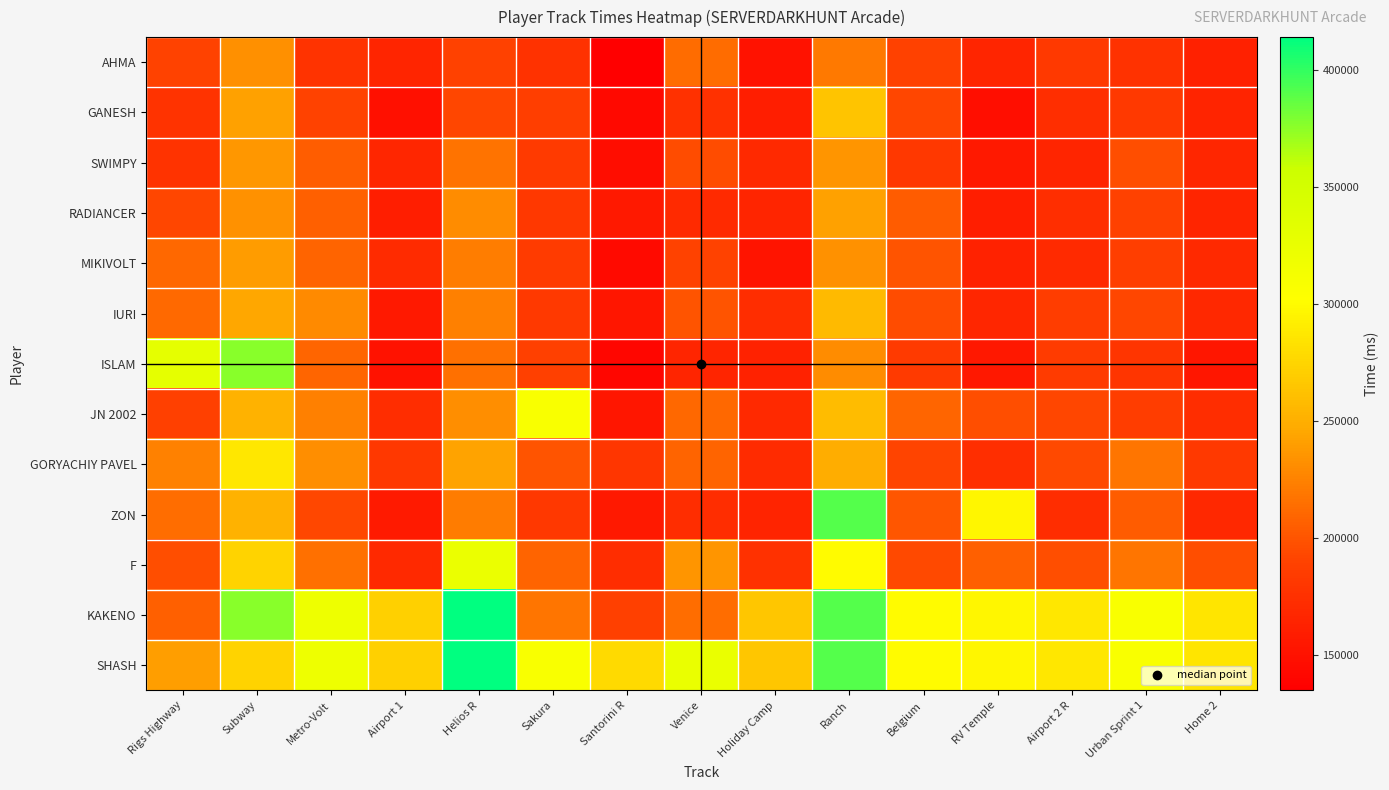

What is the difference between the highest and lowest values at Airport 2 R?

120922